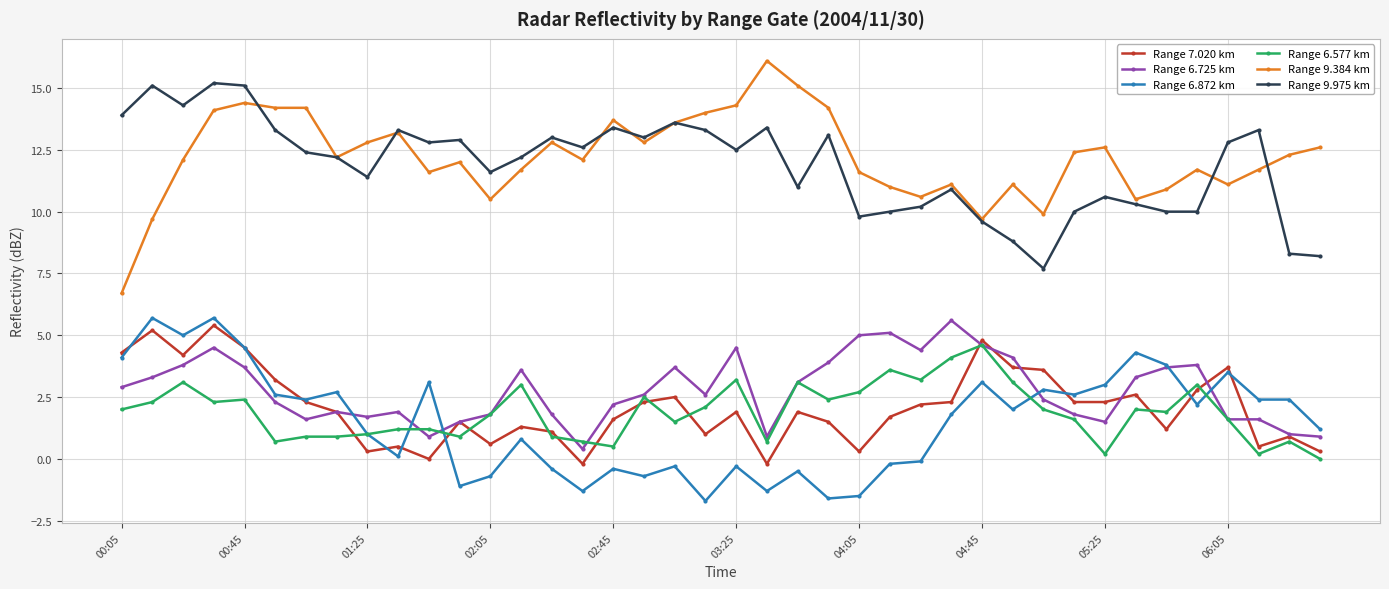

What is the value of the Range 6.872 km point at the 23rd from the left?

-0.5